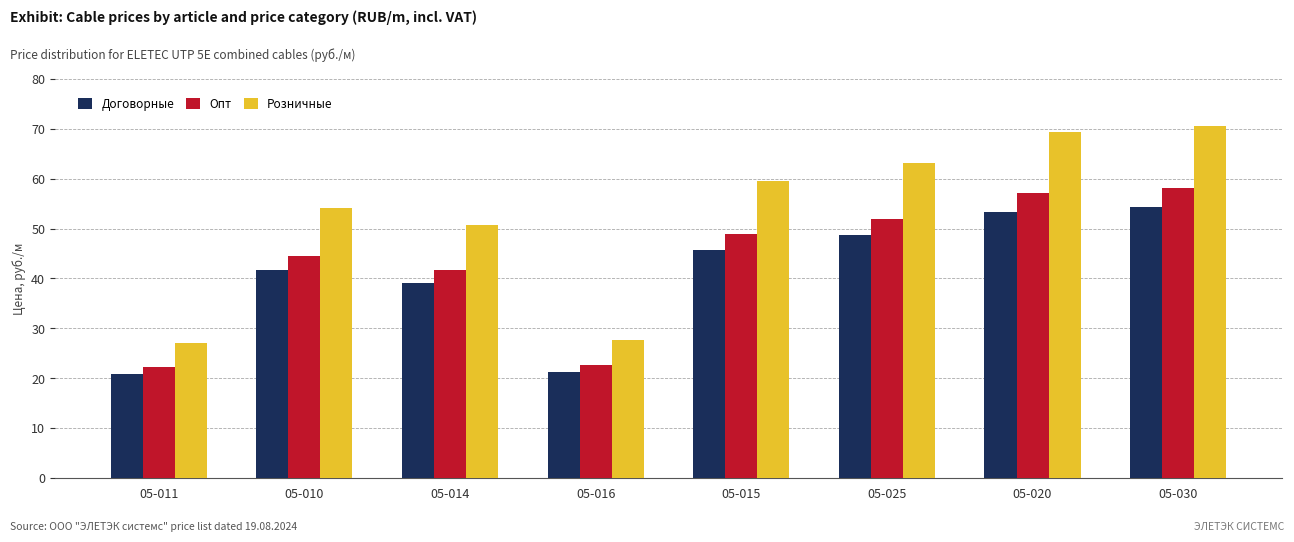

At how many categories does at least one series exceed 48?

6